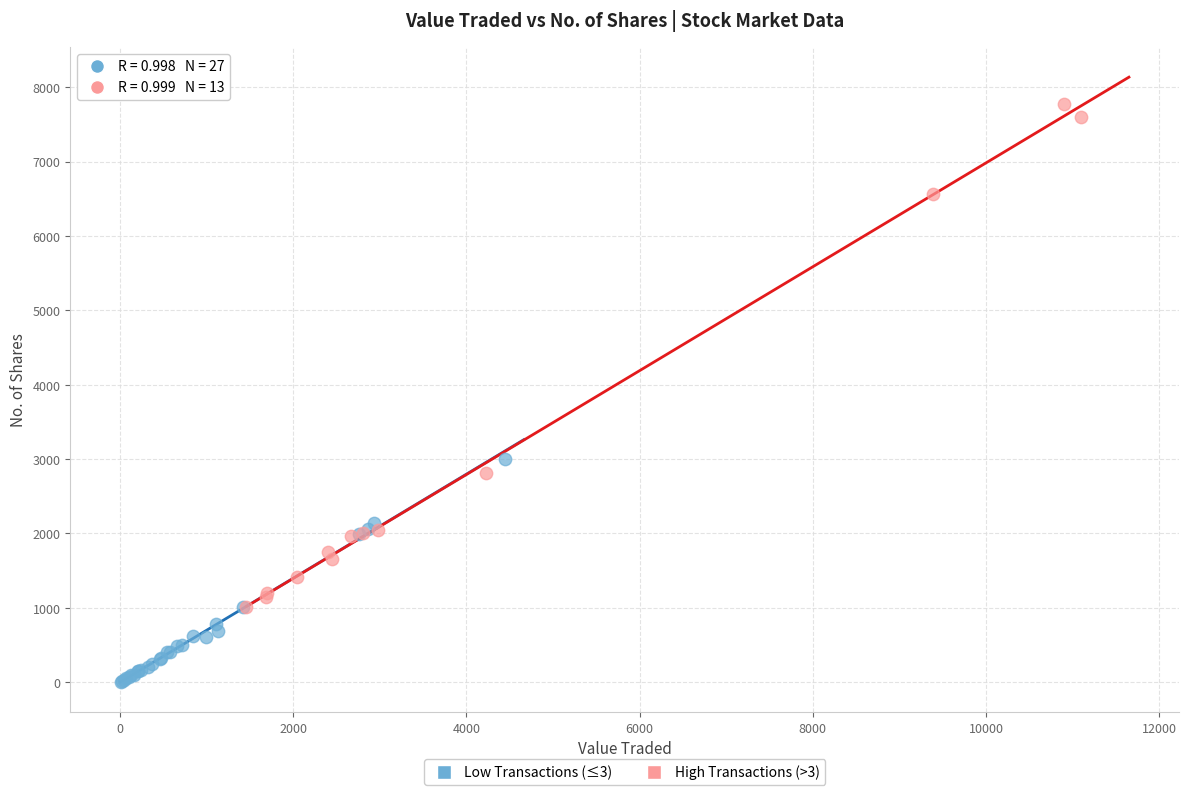

Which series has the largest Y range (max minus min)?

High Transactions (>3)